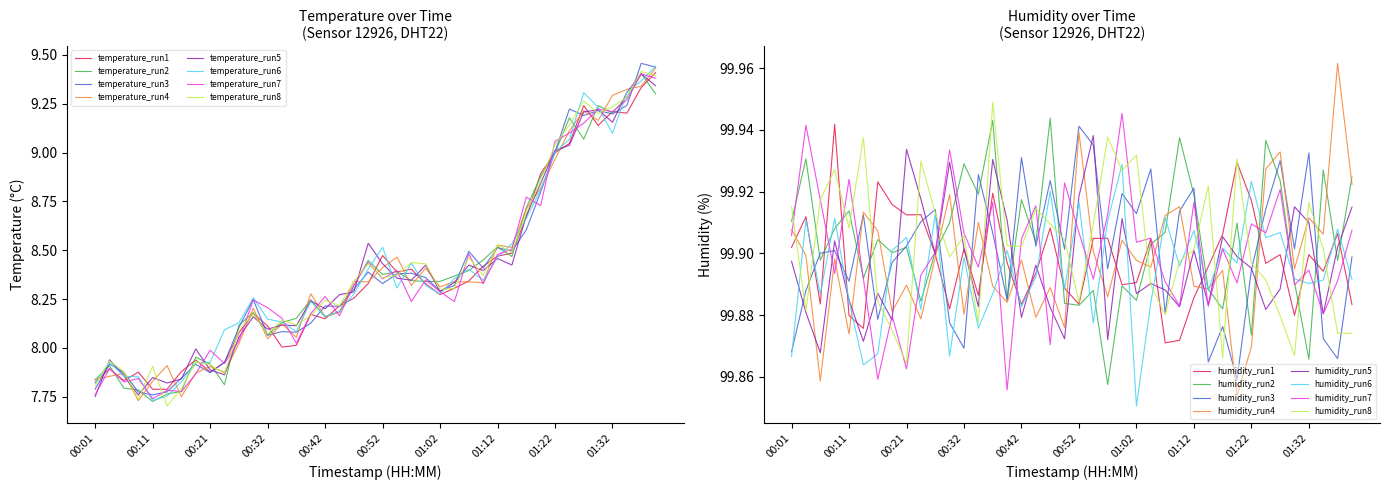

What is the ratio of the value at 00:50 to the value at 01:29?

0.9